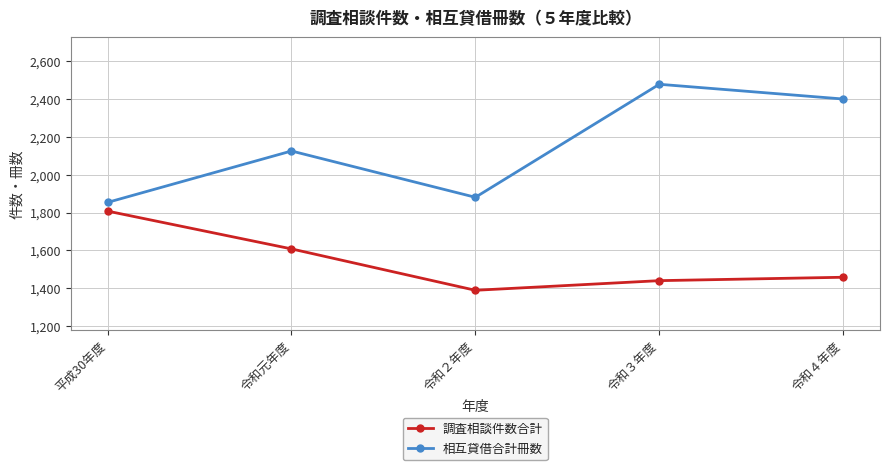

At 令和元年度, list the series in order from largest to smallest.

相互貸借合計冊数, 調査相談件数合計